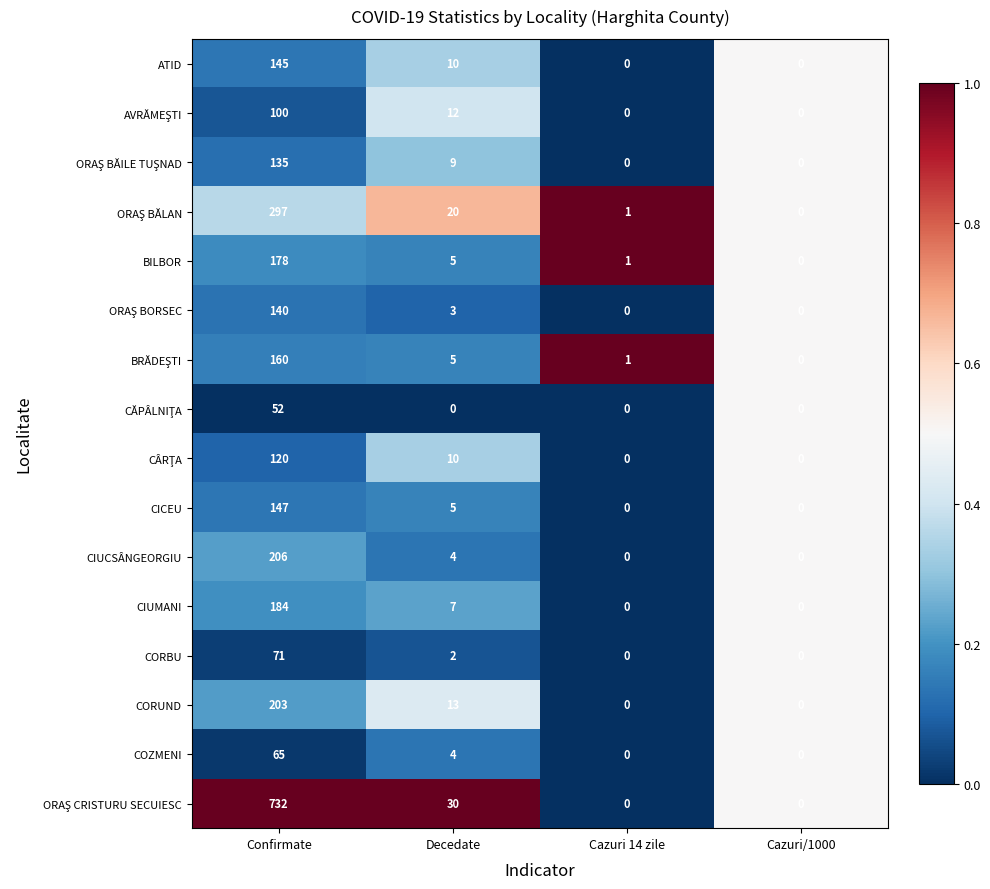

What is the spread (max minus min) of values at Decedate?

30